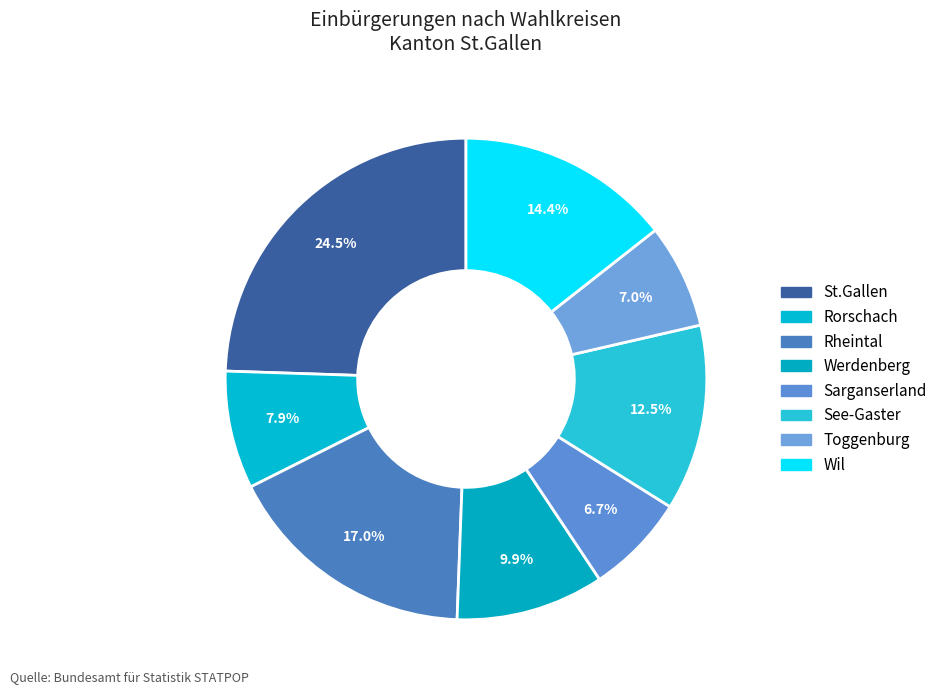

To the nearest percent, what is the average slice percentage?

12%